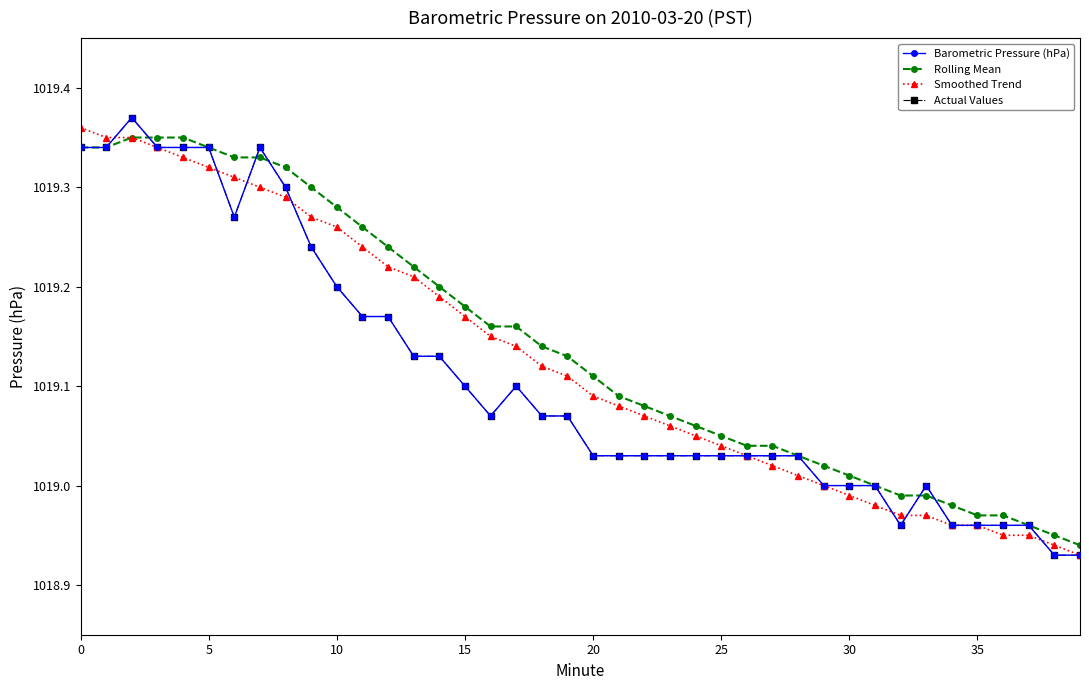

What is the label of the 12th point from the right?

28